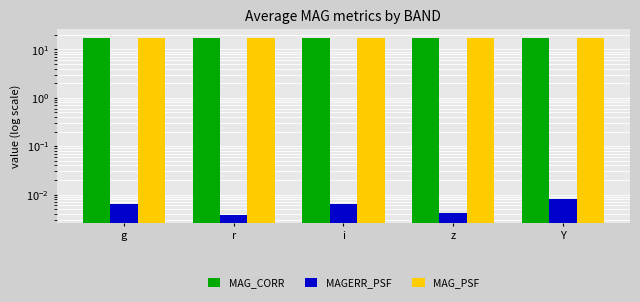

Does the chart contain any negative values?

No